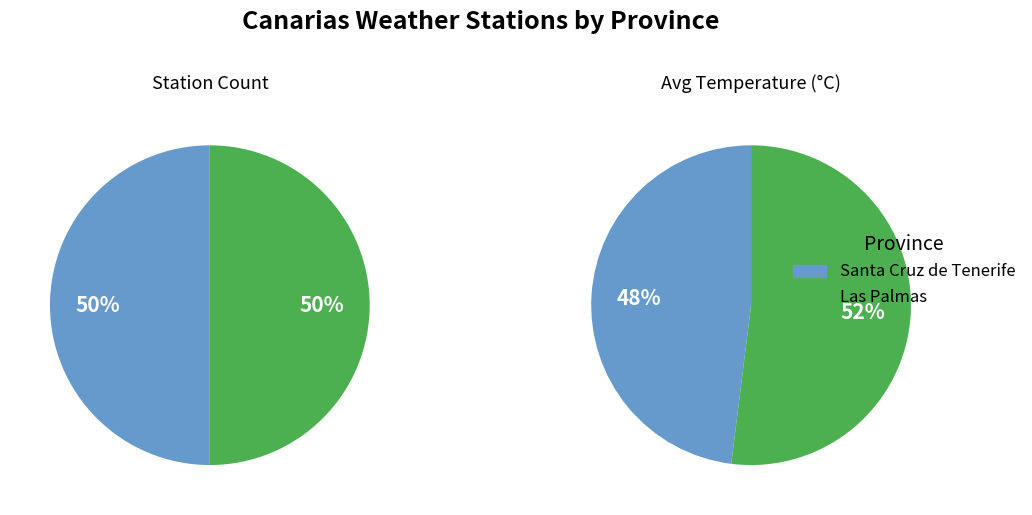

At 2, list the series in order from smallest to largest.

Santa Cruz de Tenerife, Las Palmas